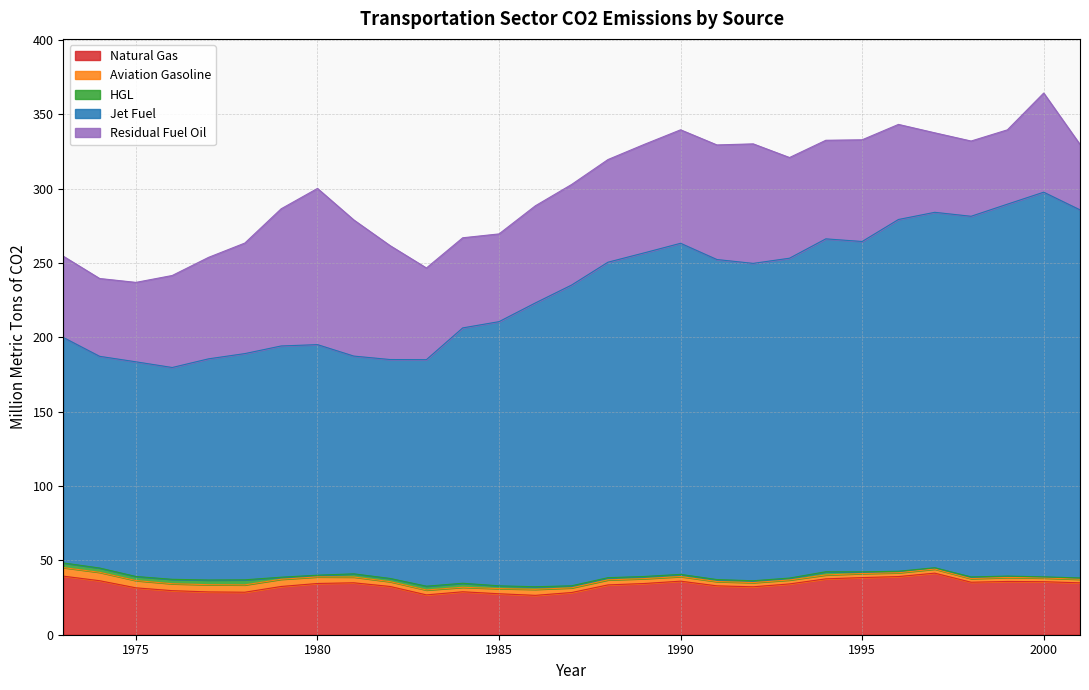

The value of Residual Fuel Oil at 1987 is 67.6. True or false?

True